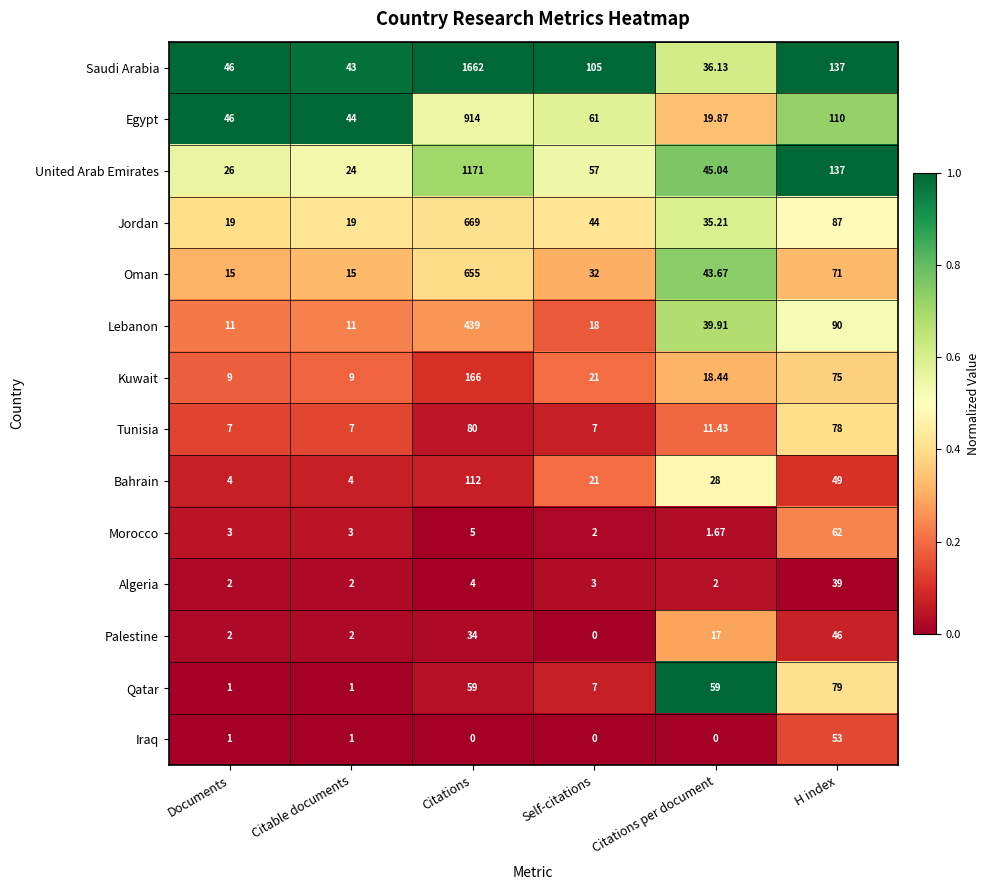

What is the total value across all series at H index?

1113.0